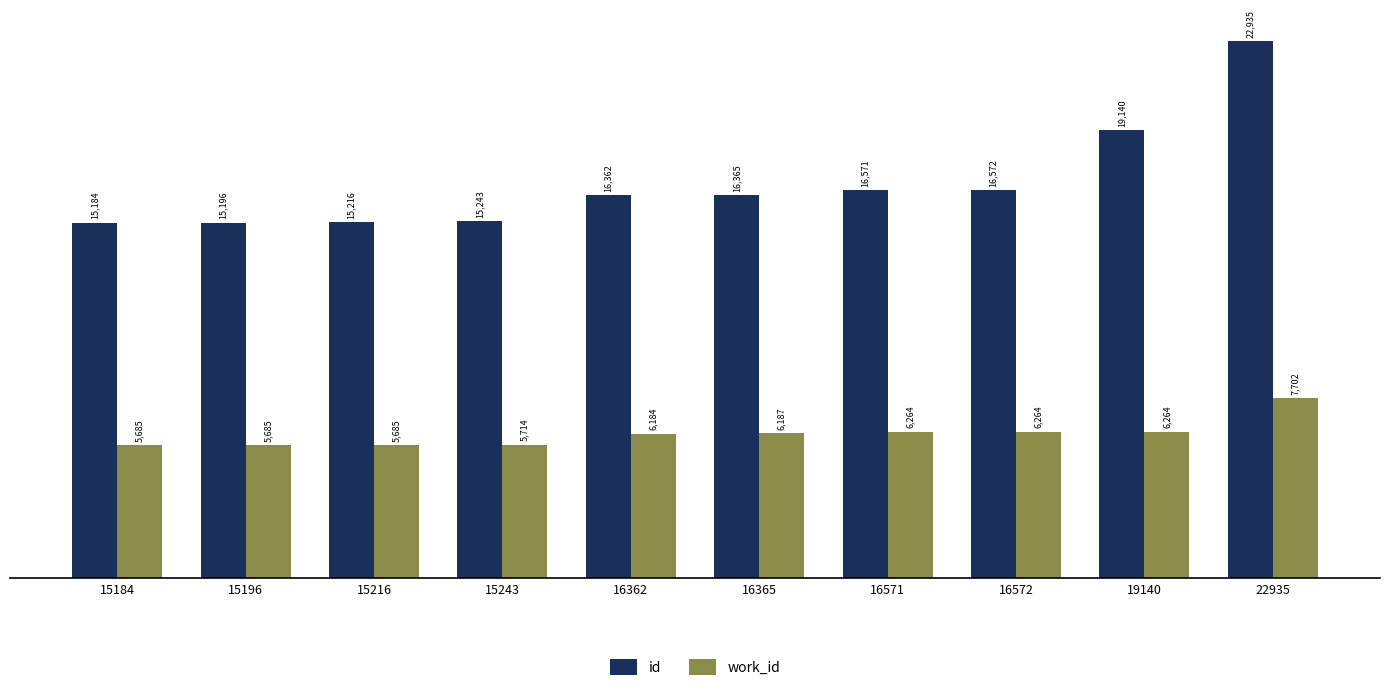

The value of work_id at 15243 is 5714. True or false?

True